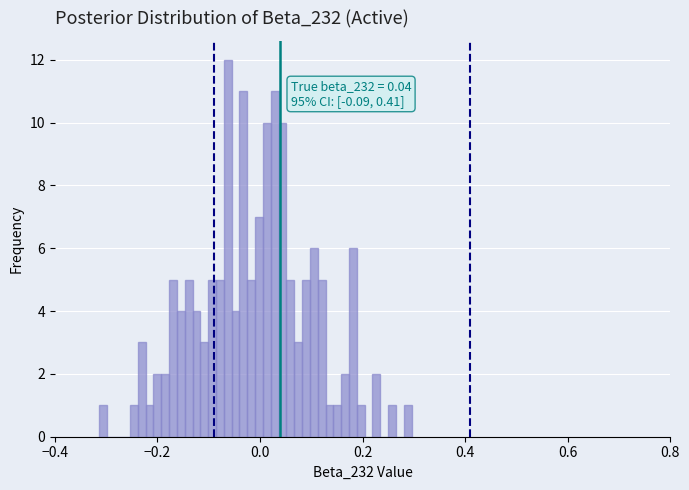

Read against the x-axis, roughly where is the centre of the tallest bar?

-0.06